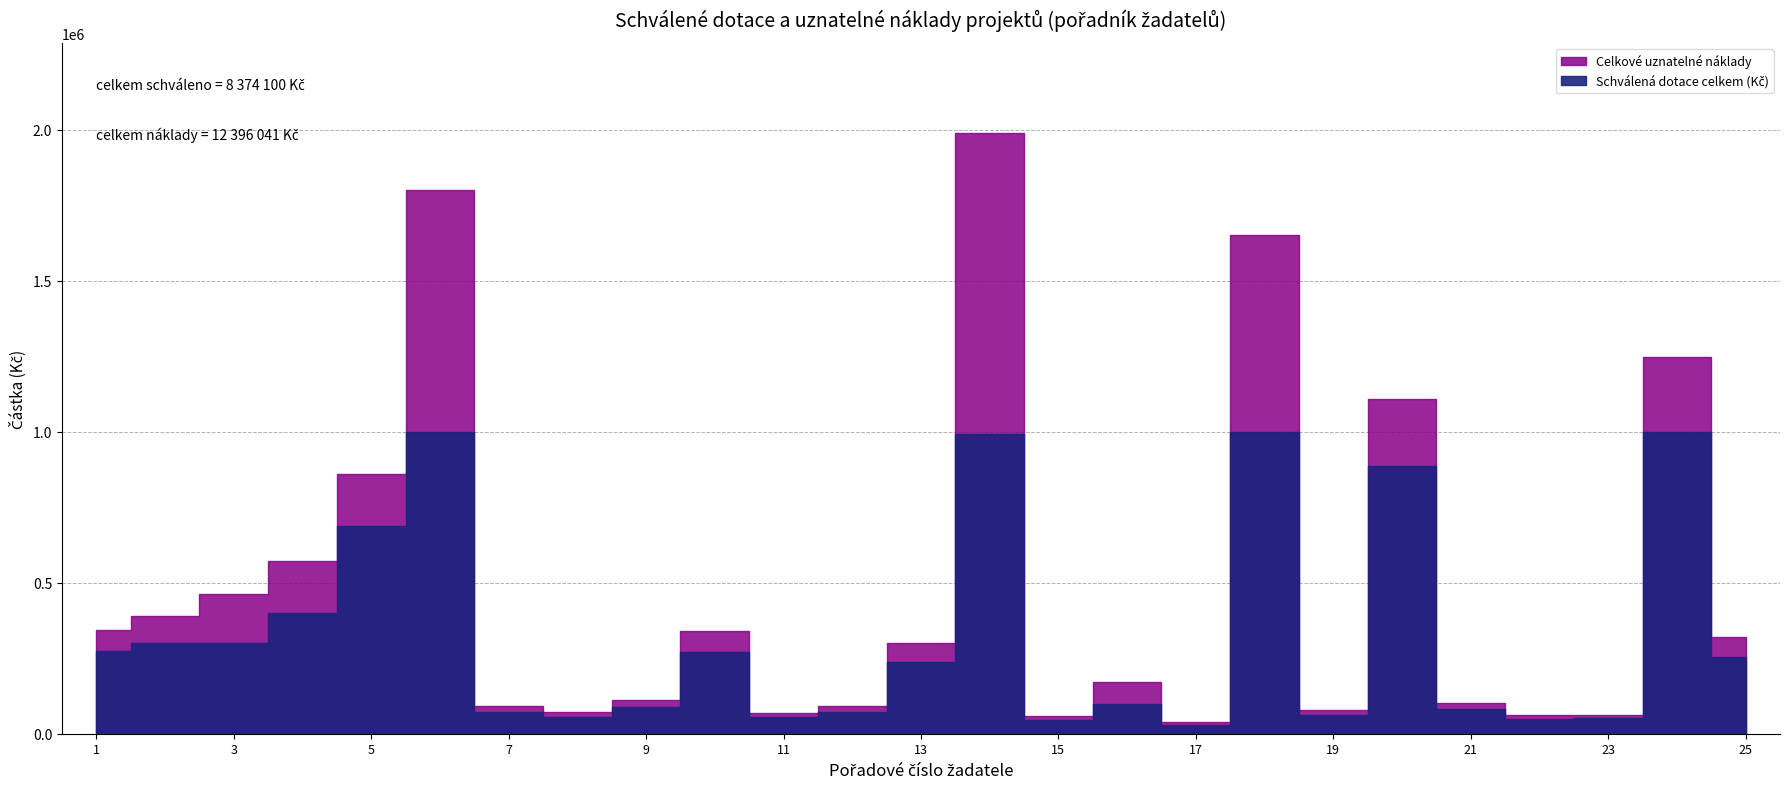

Reading left to right, what are all the values shown in this chart?

Schválená dotace celkem (Kč): 1=274300	2=300000	3=300000	4=400000	5=688000	6=1000000	7=72000	8=56000	9=90000	10=272000	11=54900	12=72200	13=239000	14=994300	15=47000	16=100000	17=30000	18=1000000	19=61000	20=887400	21=82000	22=48700	23=50800	24=999000	25=255500
Celkové uznatelné náklady: 1=342989	2=389000	3=462900	4=572900	5=860000	6=1800000	7=90200	8=70950	9=112860	10=340000	11=68633	12=90460	13=299291	14=1989067	15=59000	16=172000	17=39100	18=1652856	19=78950	20=1109400	21=102700	22=60950	23=63500	24=1248935	25=319400